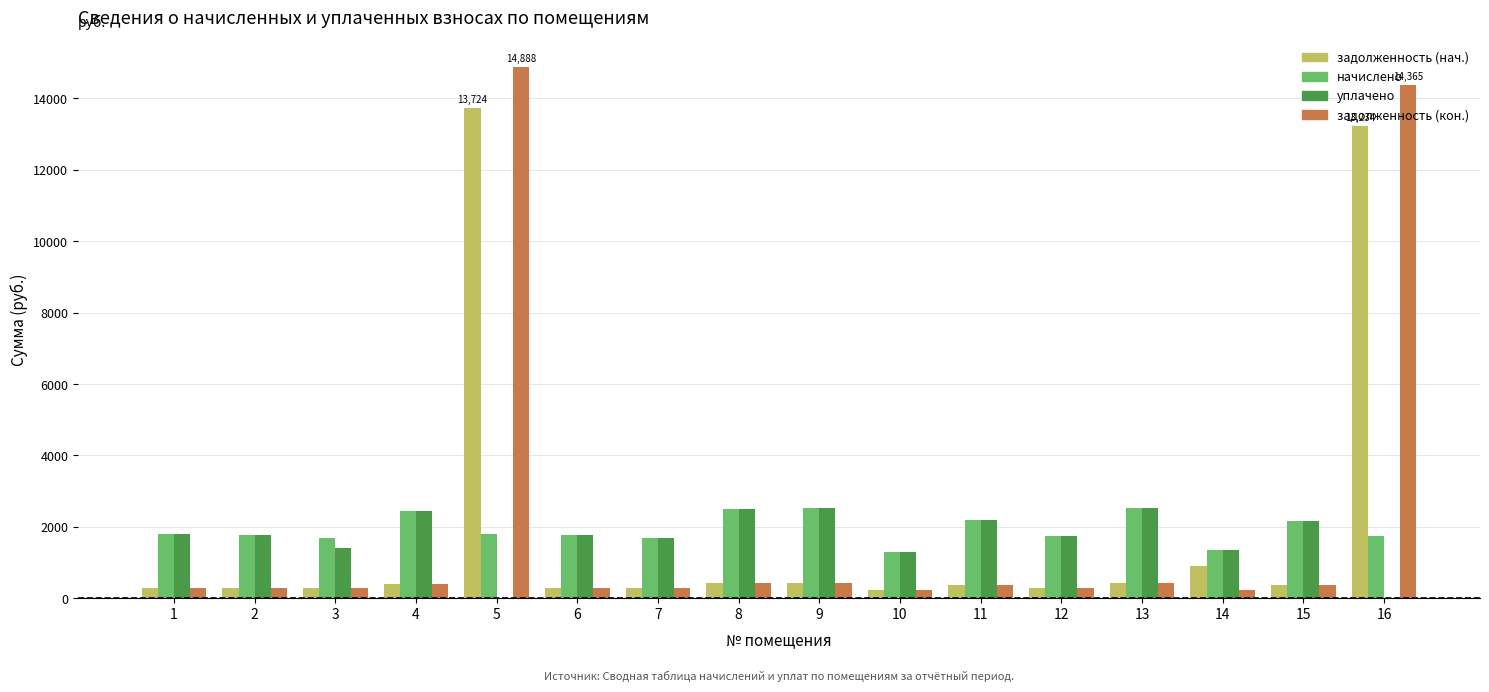

What is the total value across all series at 8?

5816.2